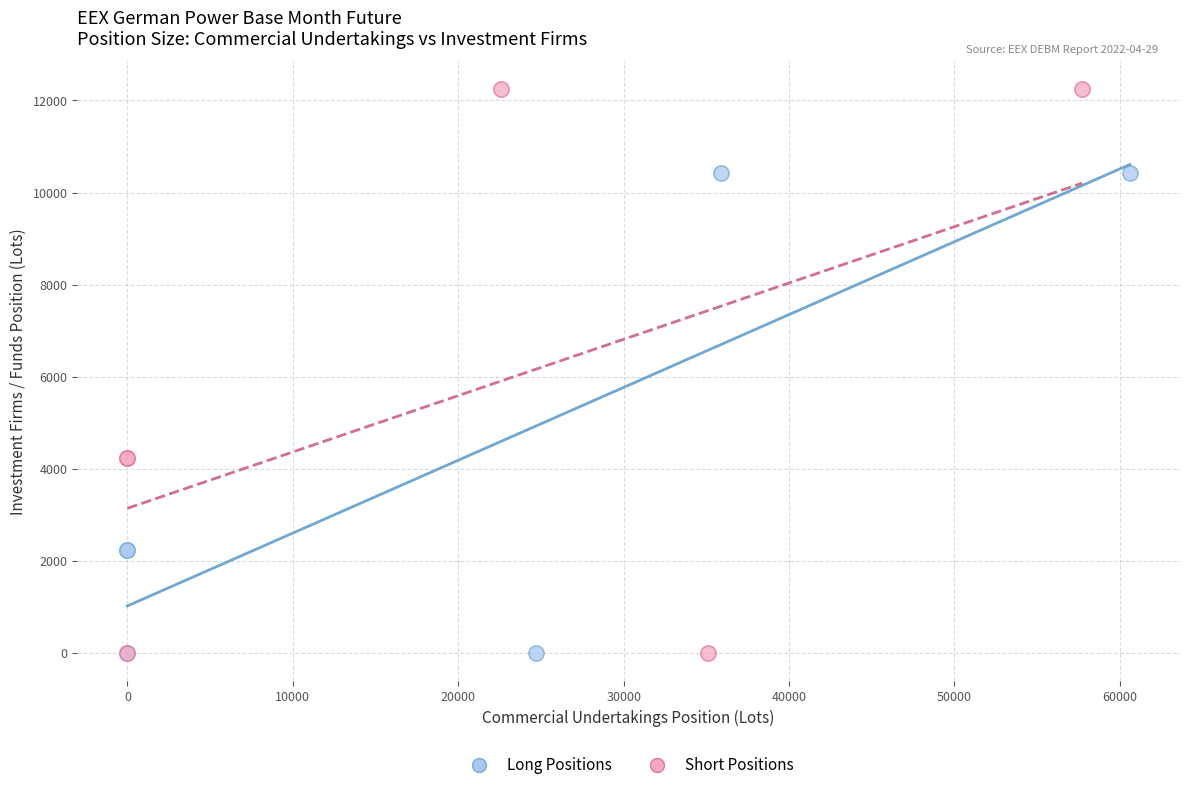

Which series reaches the maximum Y coordinate?

Short Positions